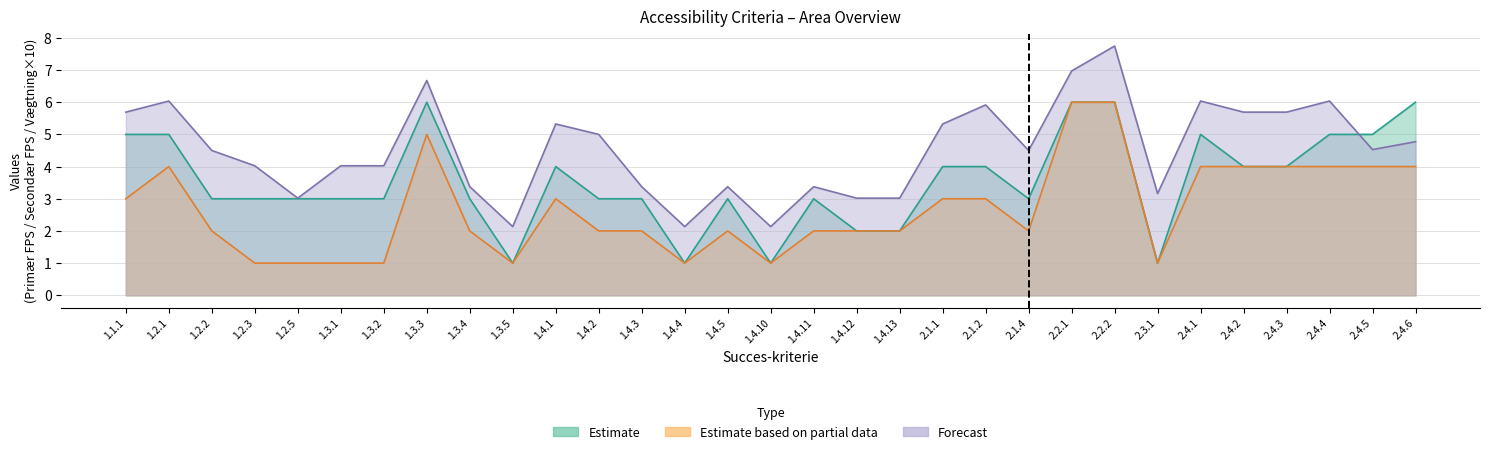

At which category does Vægtning reach its first local valley?

1.2.5